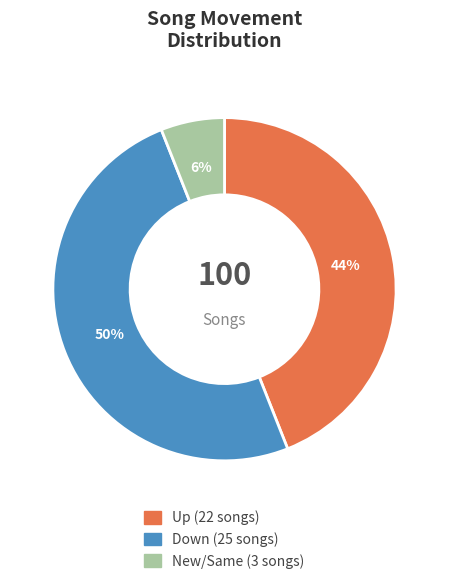

To the nearest percent, what is the difference between the largest and smallest slice percentages?

44%